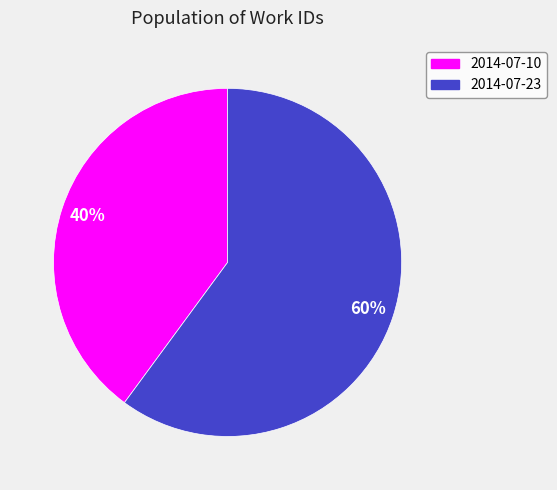

Combined, do 2014-07-10 and 2014-07-23 account for over 50%?

Yes